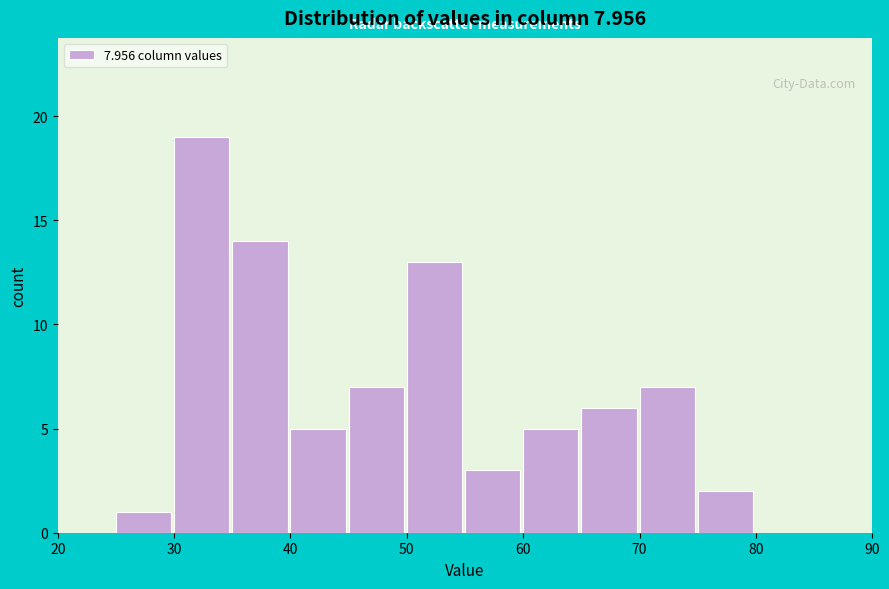

How tall is the bar that spans 30 to 35 on the x-axis? The values are not printed on the chart, so give them approximately, as read against the axis.

19